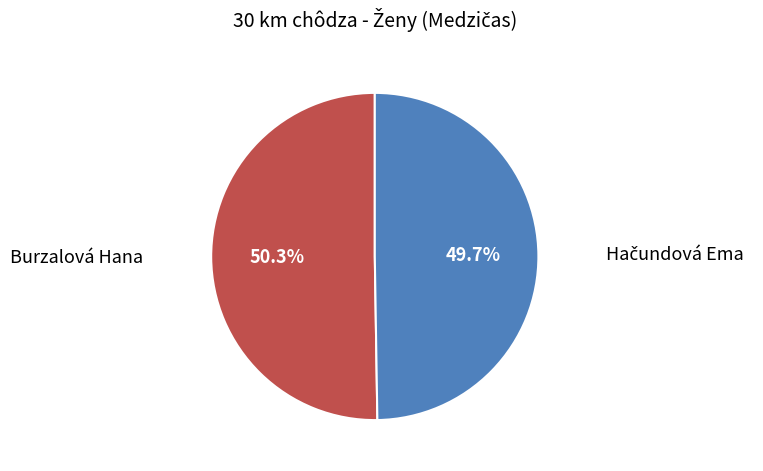

Is there any slice that represents more than half of the pie?

Yes